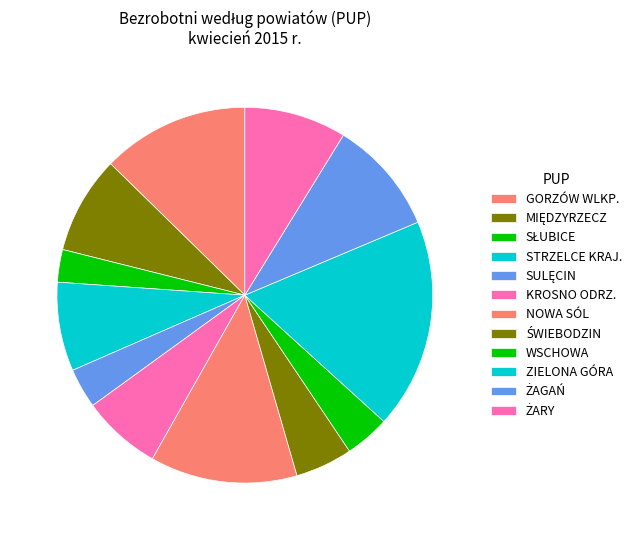

Count the number of slices in the pie.

12